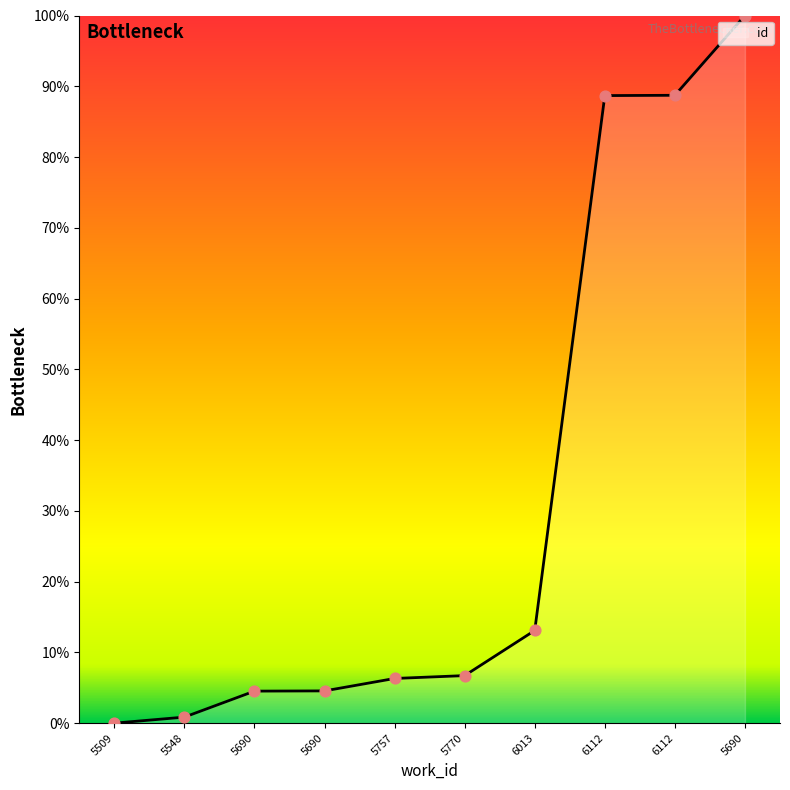

What is the change in value from 5509 to 6112?

+88.7